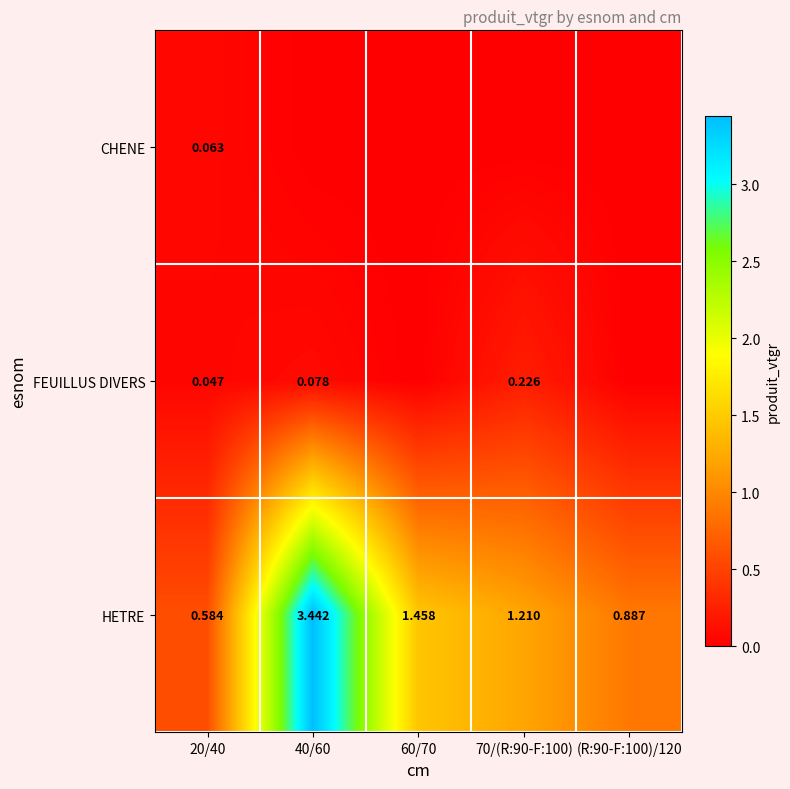

Is the value of CHENE at 60/70 greater than the value of HETRE at (R:90-F:100)/120?

No